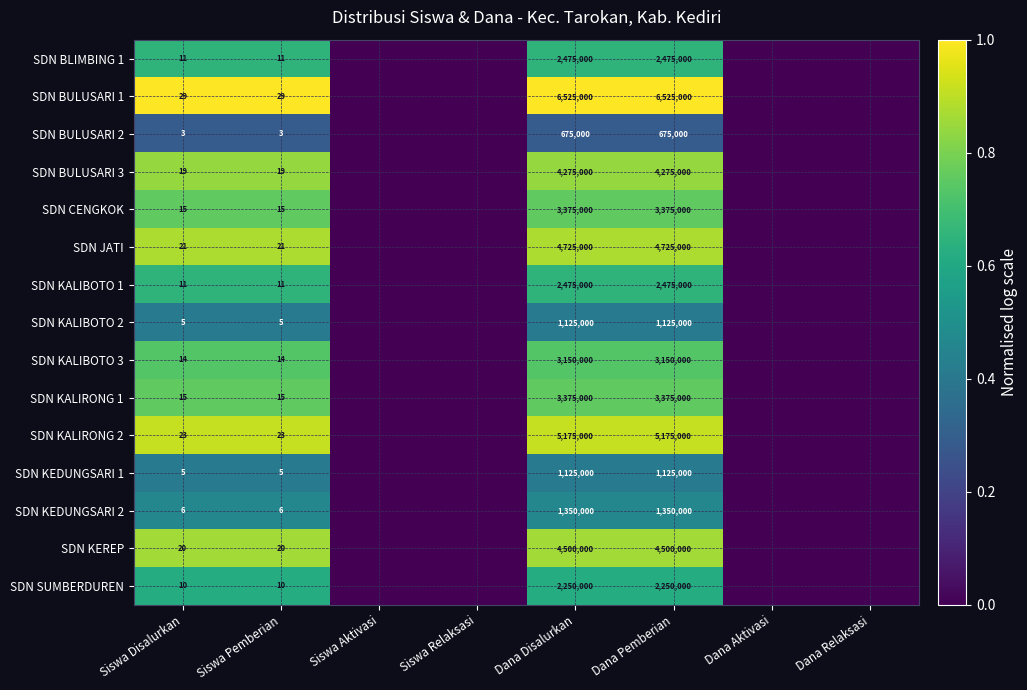

What is the difference between the SDN JATI values at Siswa Pemberian and Dana Pemberian?

4724979